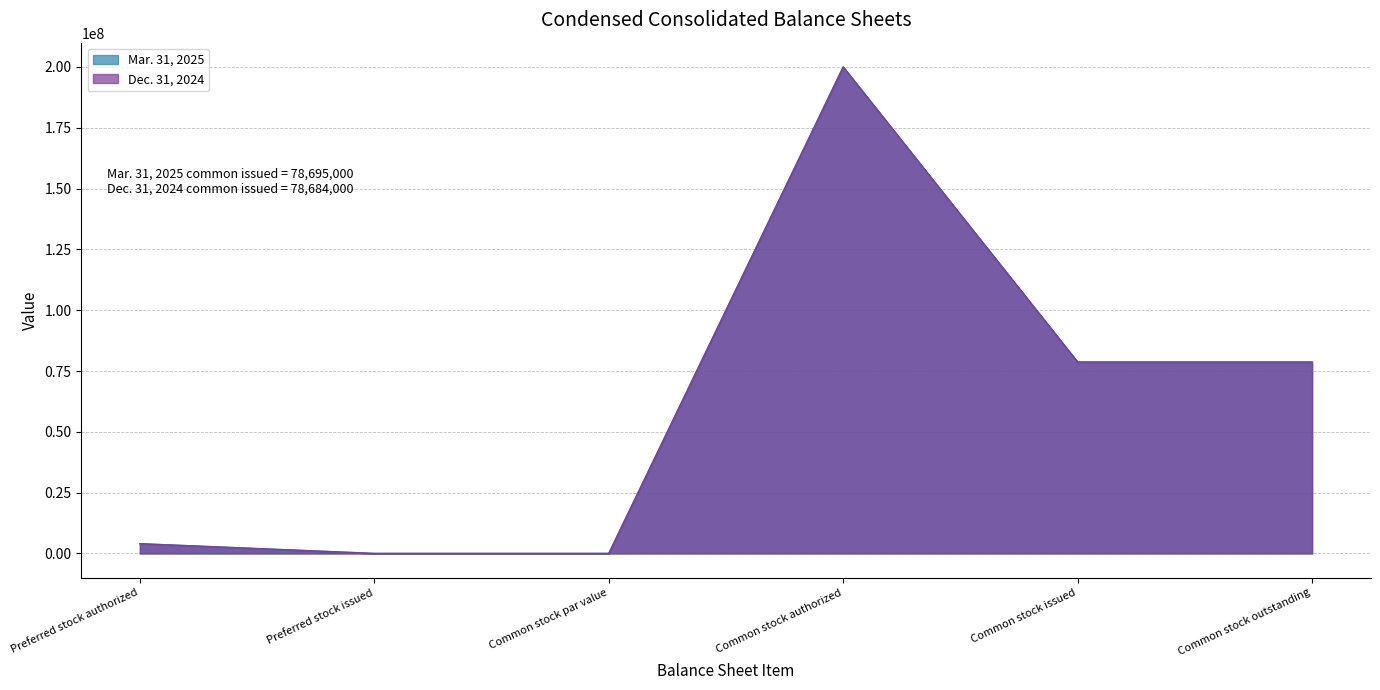

Between Preferred stock issued and Common stock par value, which series saw the biggest shift?

Mar. 31, 2025